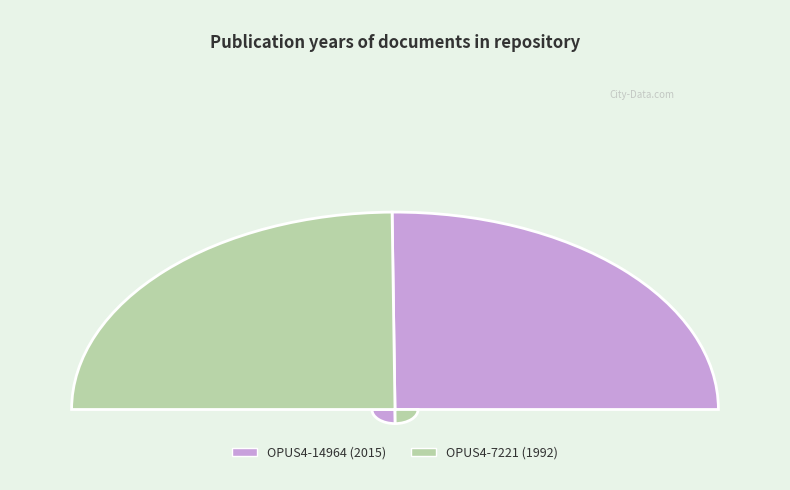

True or false: OPUS4-14964 accounts for 50% of the total.

True